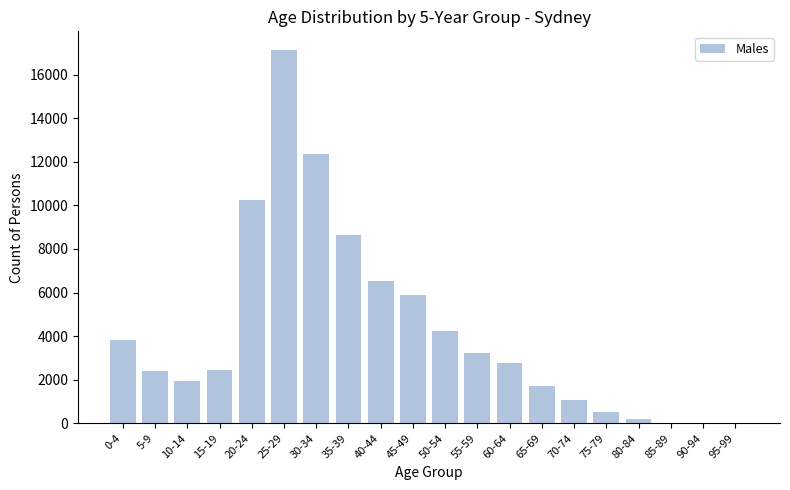

How many series are shown in this chart?

1